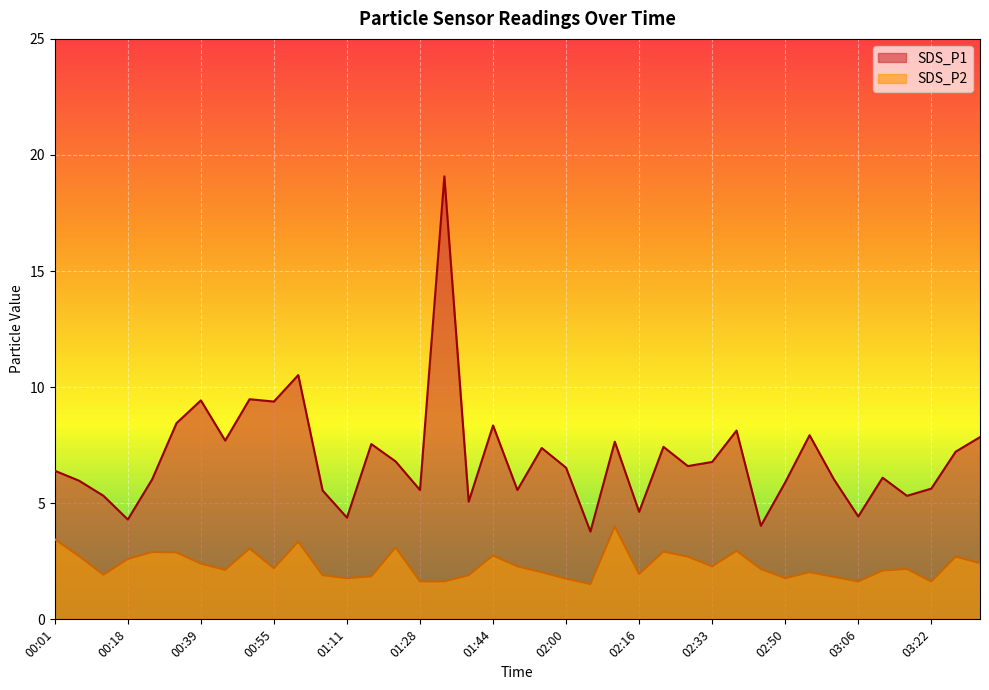

What is the value of the SDS_P2 point at the 21st from the left?

2.0